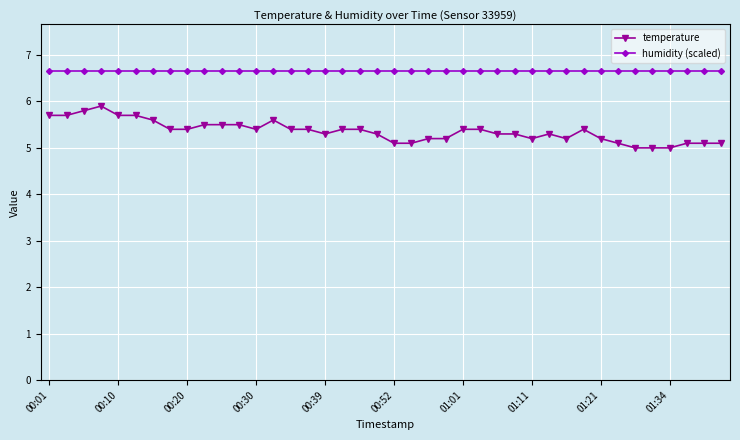

What is the value of the temperature point at the 39th from the left?

5.1